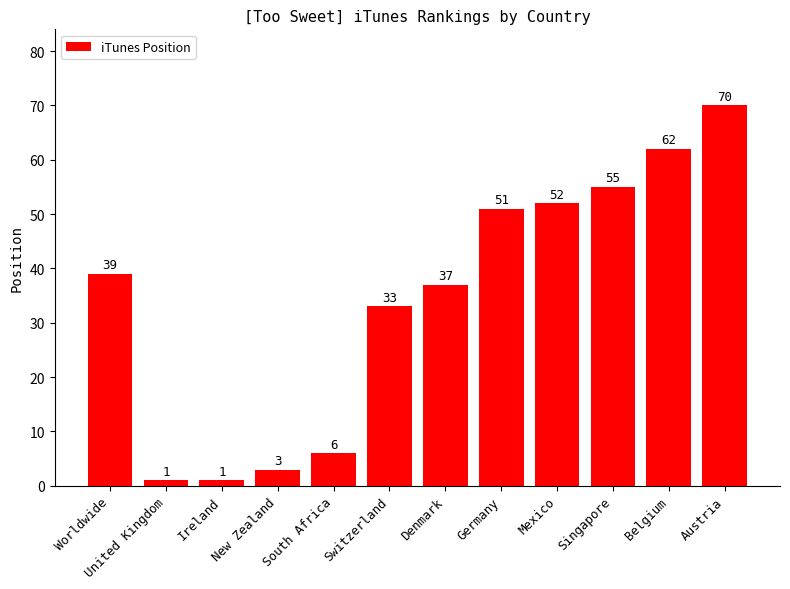

What is the sum of all values?

410